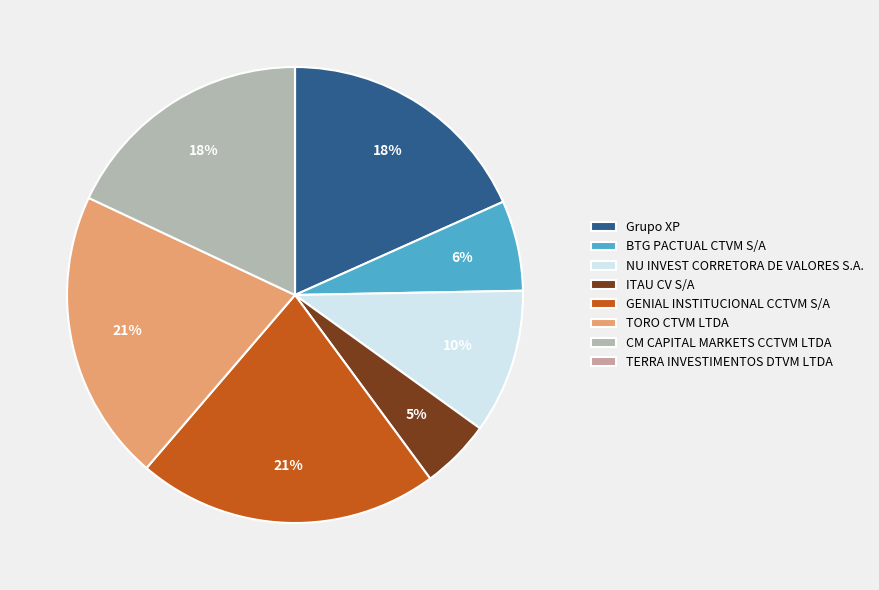

Is it true that Grupo XP is 26% of the pie?

False